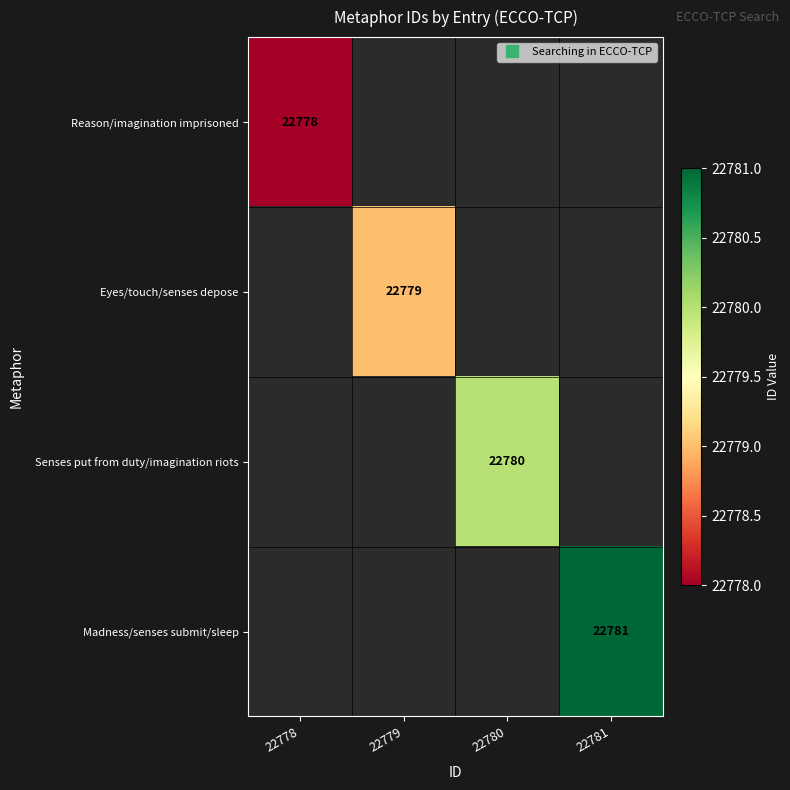

Which category has the lowest value in the Eyes/touch/senses depose series?

22778